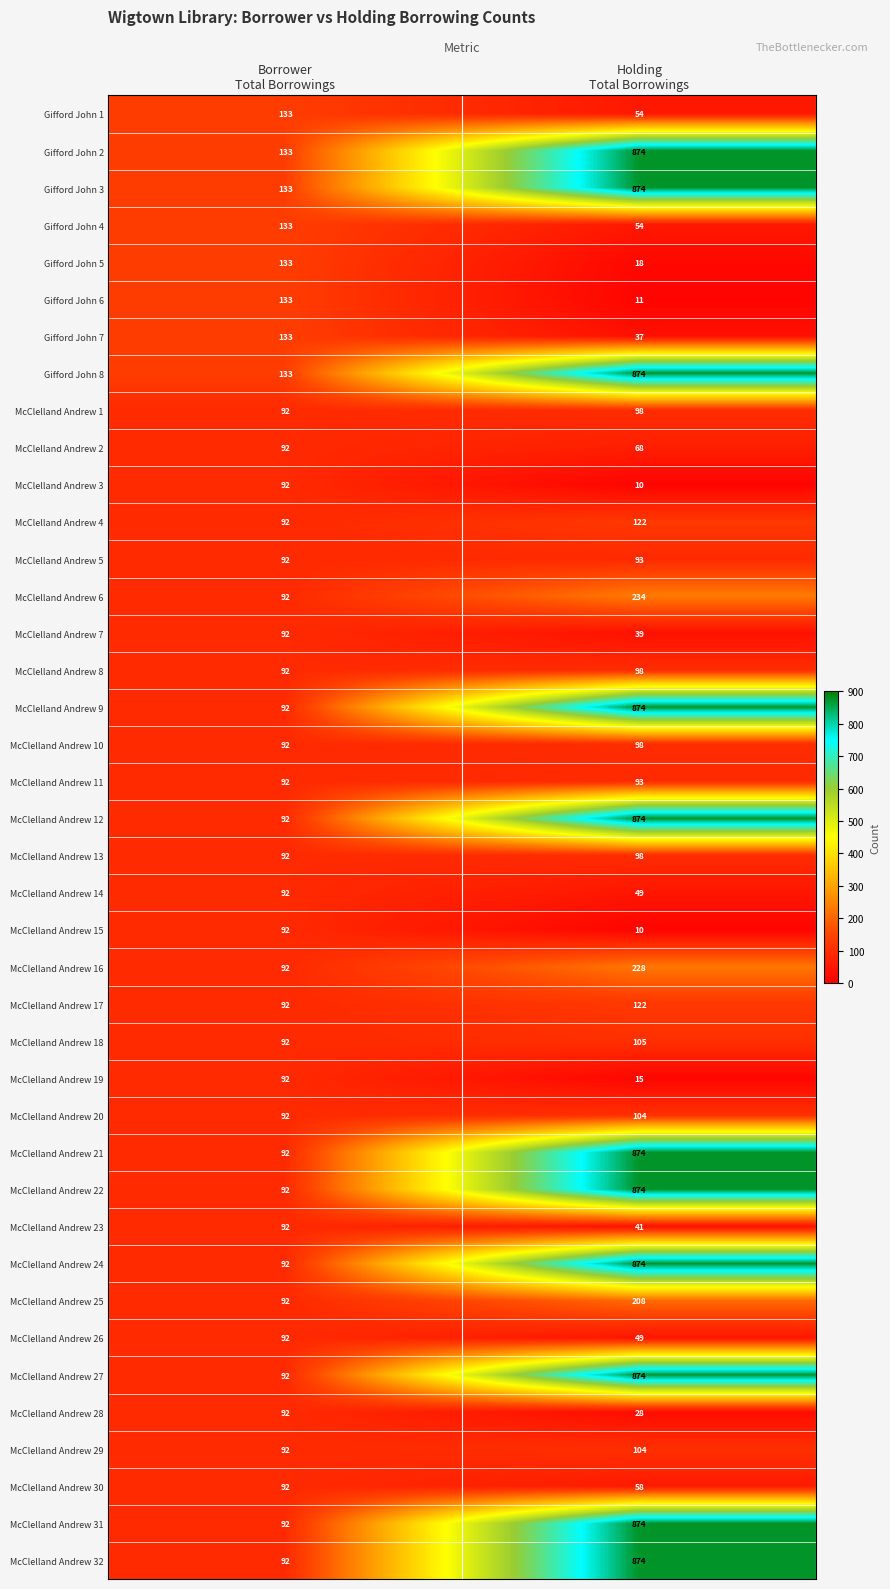

What is the average value of the McClelland Andrew 19 series?

54